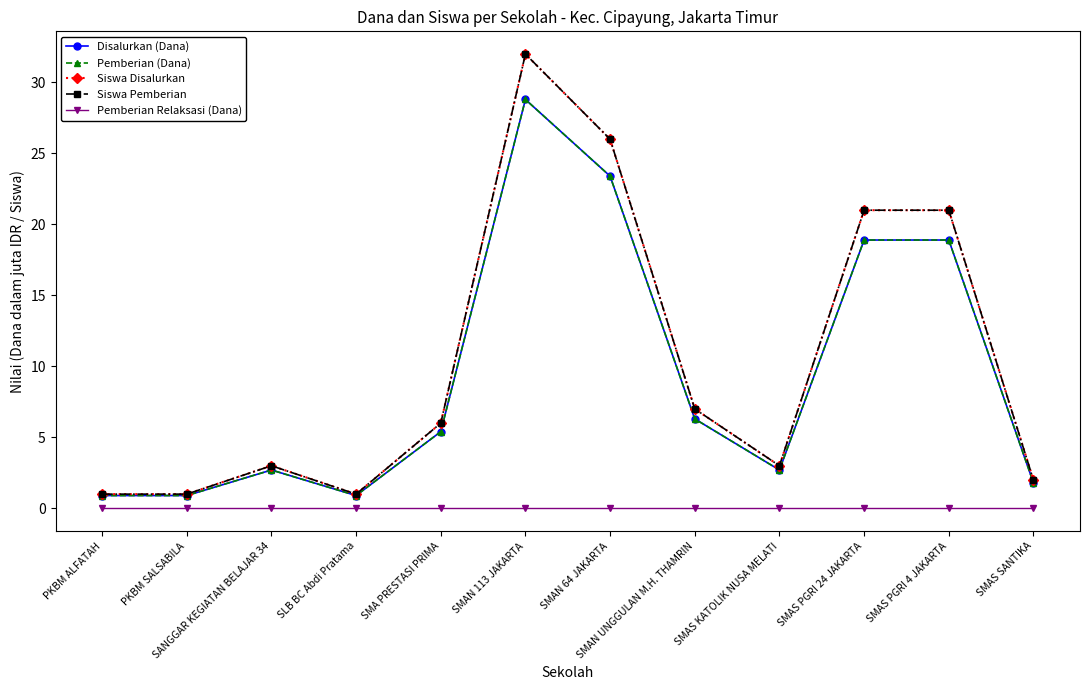

True or false: Pemberian Relaksasi (Dana) and Pemberian (Dana) intersect in this chart.

False